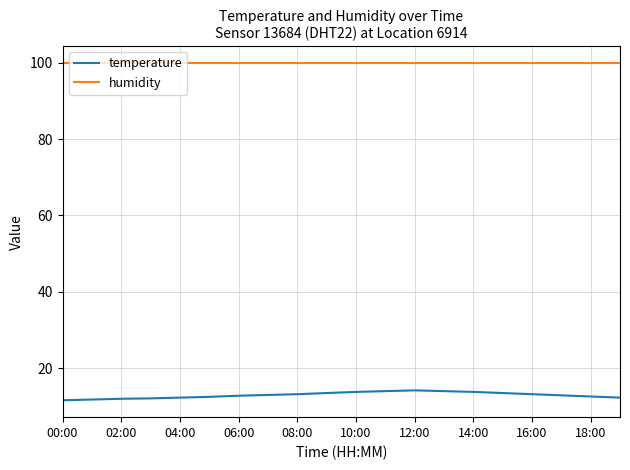

Which series has the largest total across all categories?

humidity